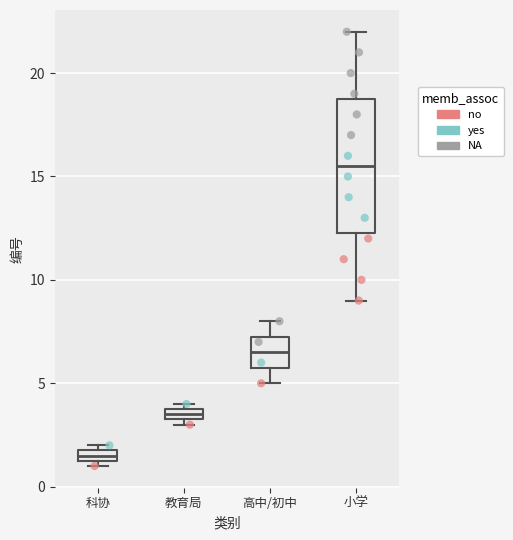

Which box is the tallest, from its lower edge to its upper edge?

小学